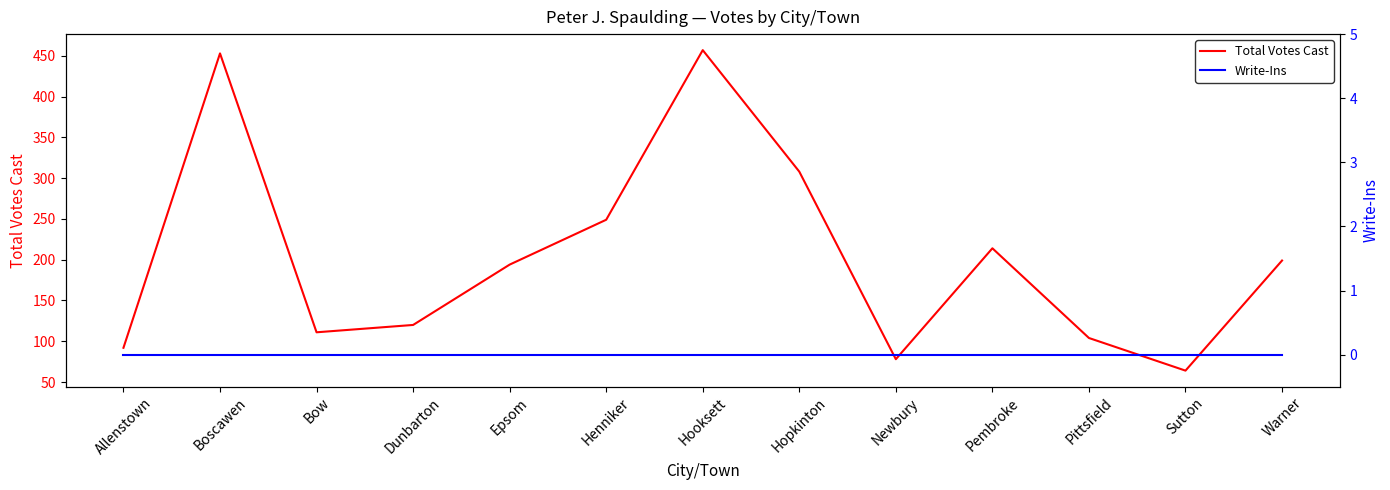

True or false: Total Votes Cast and Write-Ins intersect in this chart.

False